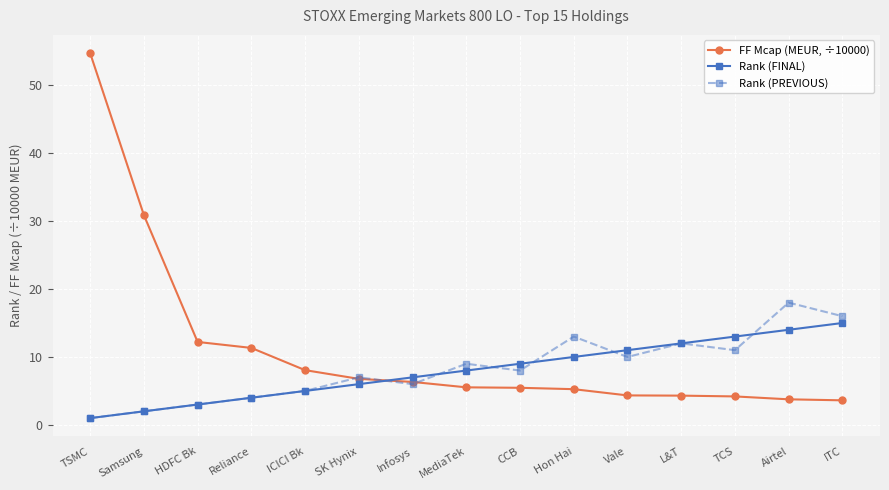

What position from the left is TSMC?

1